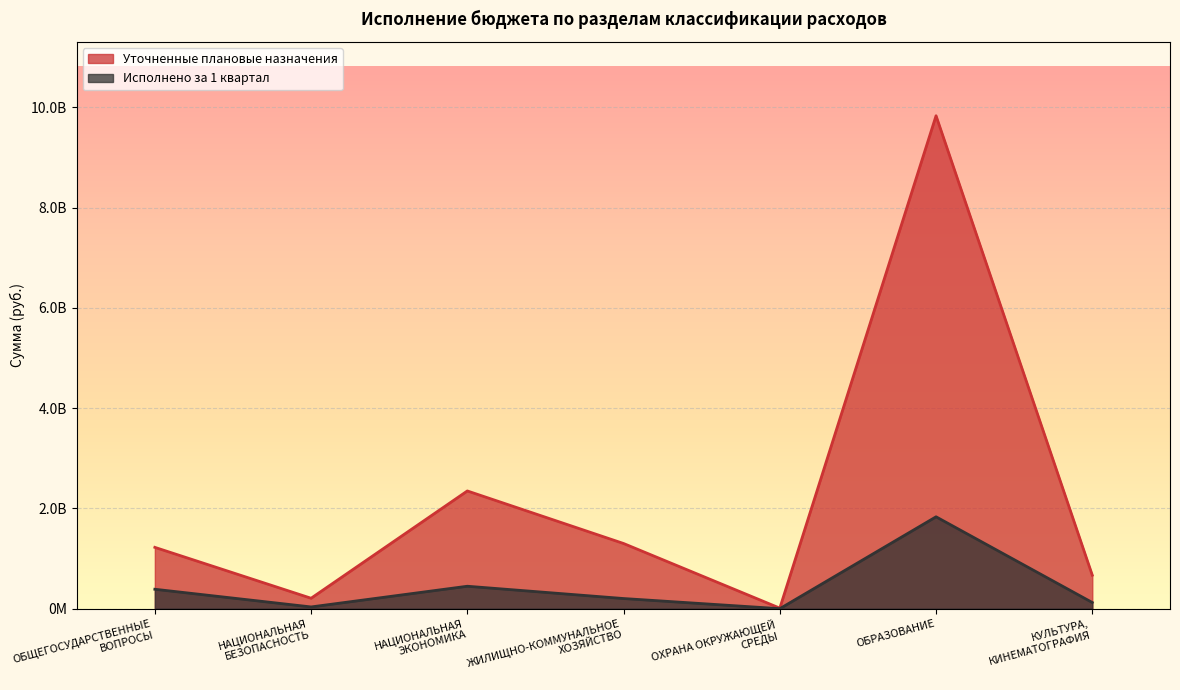

List the series in order of their overall mean, lowest first.

Исполнено за 1 квартал, Уточненные плановые назначения